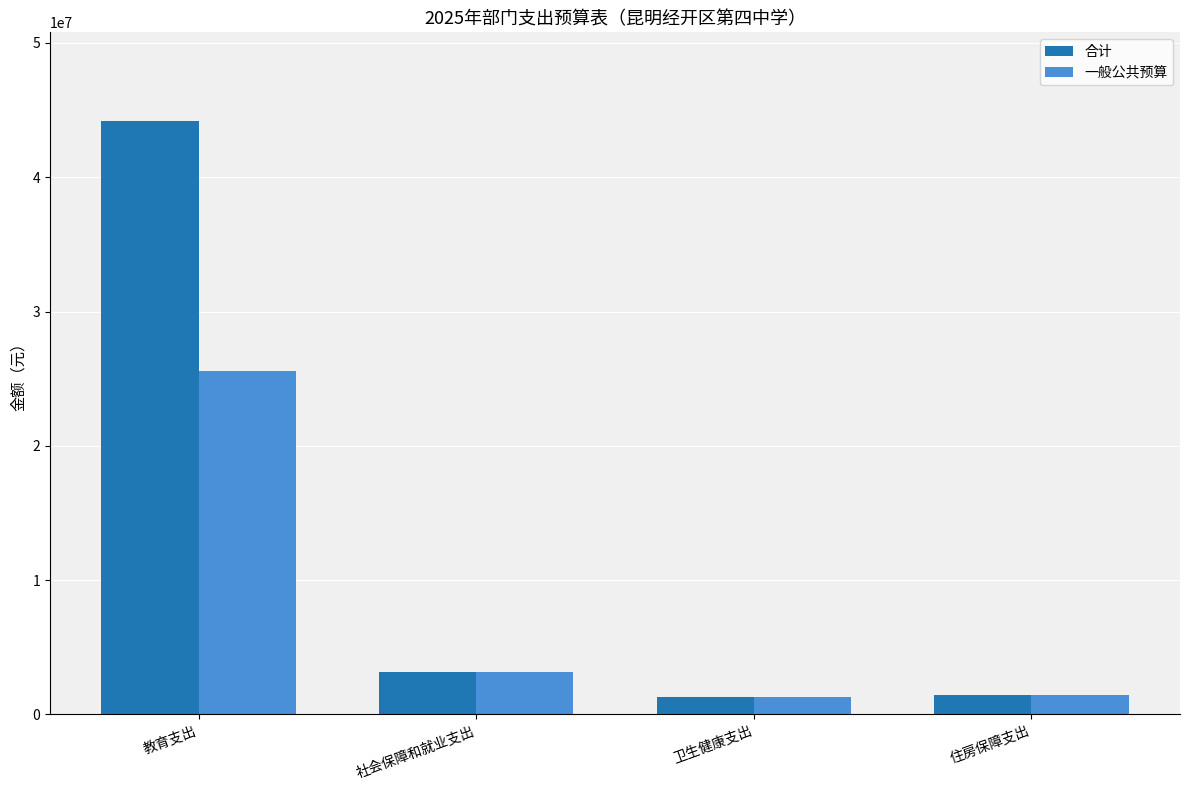

Is it true that 合计 equals 44167127 at 教育支出?

True